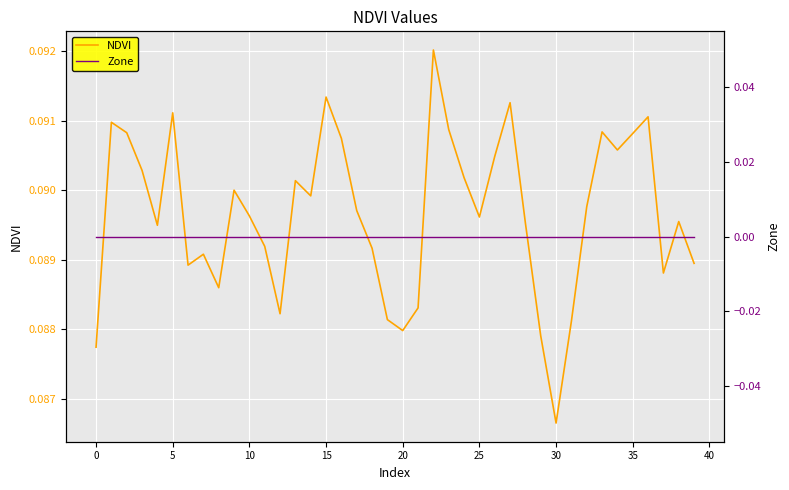

The Zone series shows 0.0 at 24. True or false?

True